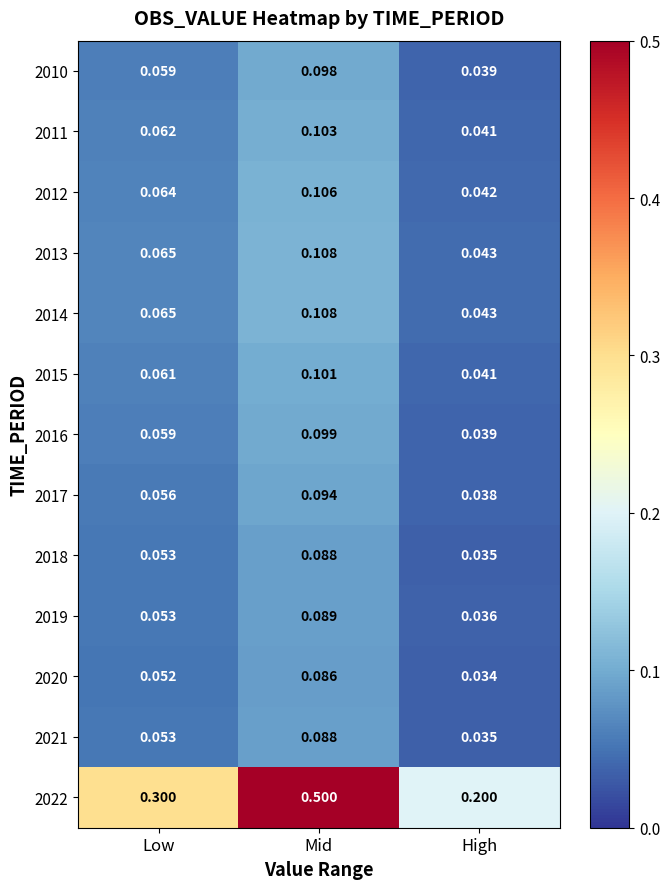

Is the value of 2018 at Low greater than the value of 2010 at Mid?

No